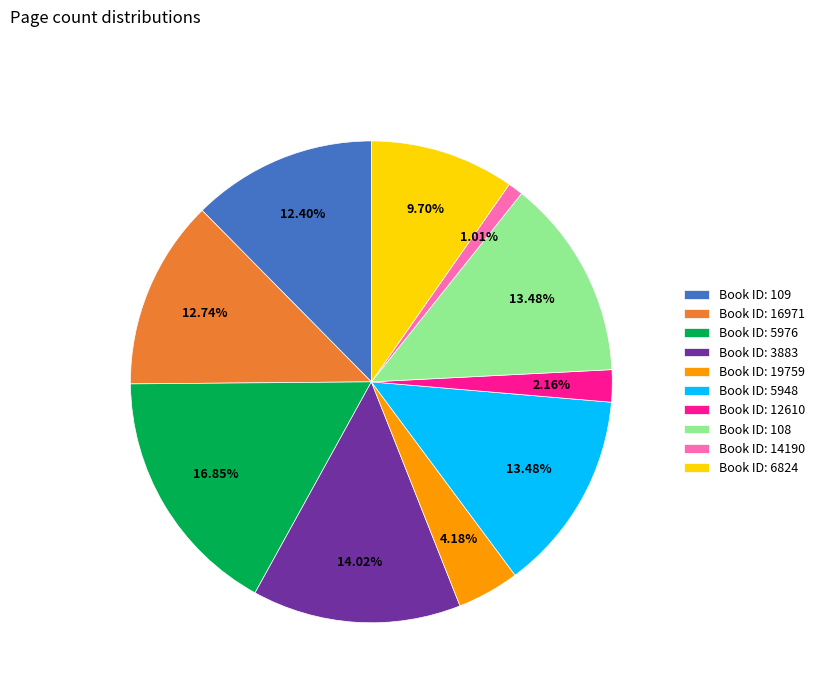

Is there a majority slice in this chart?

No